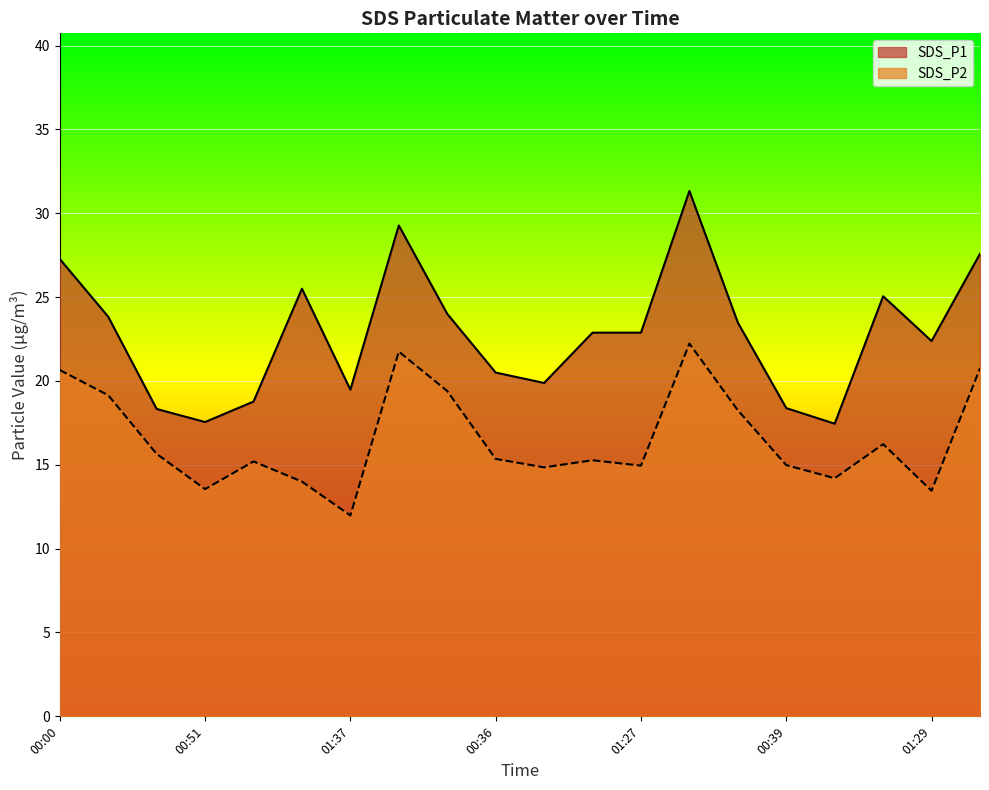

Is the value of SDS_P2 at 00:02 greater than the value of SDS_P1 at 00:36?

Yes